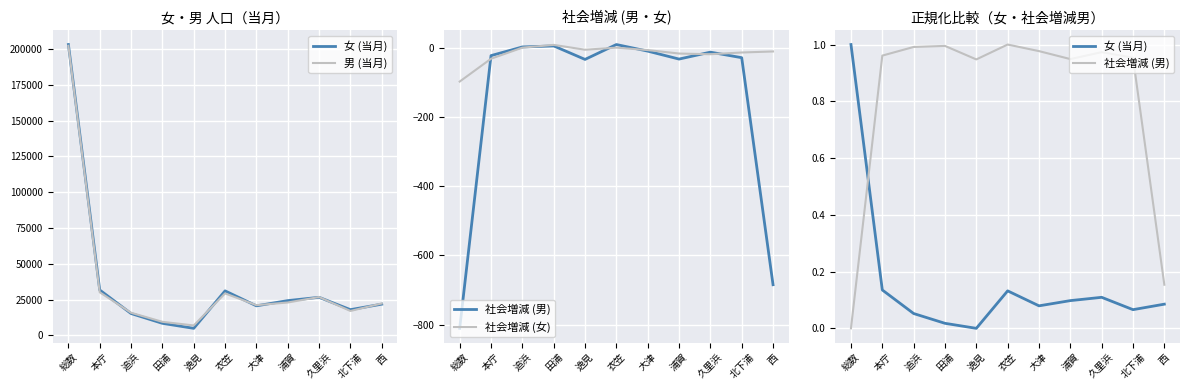

Between 本庁 and 大津, which is larger?

本庁